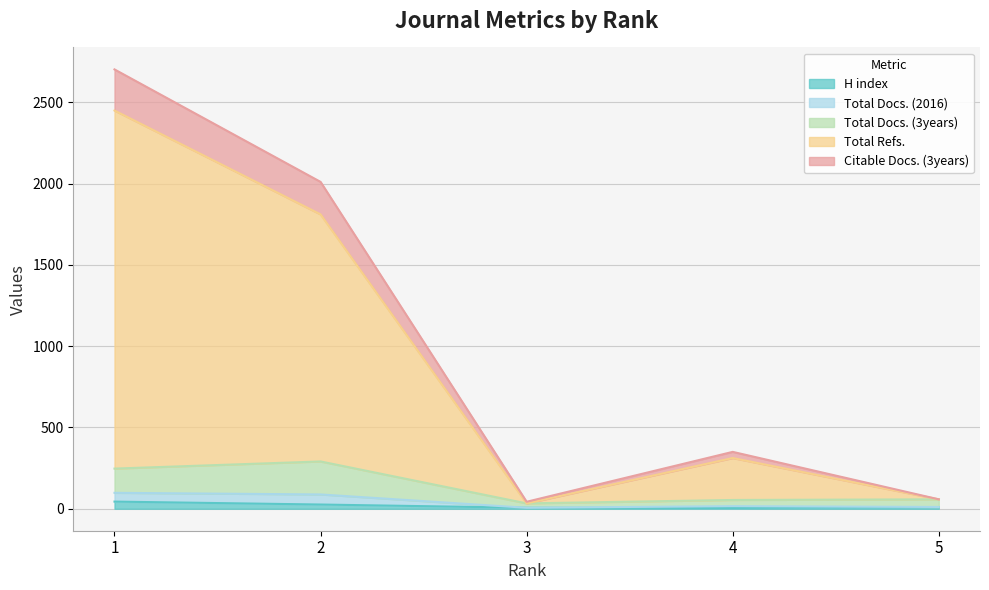

In Citable Docs. (3years), how many points are lower than both neighbors (excluding endpoints)?

1